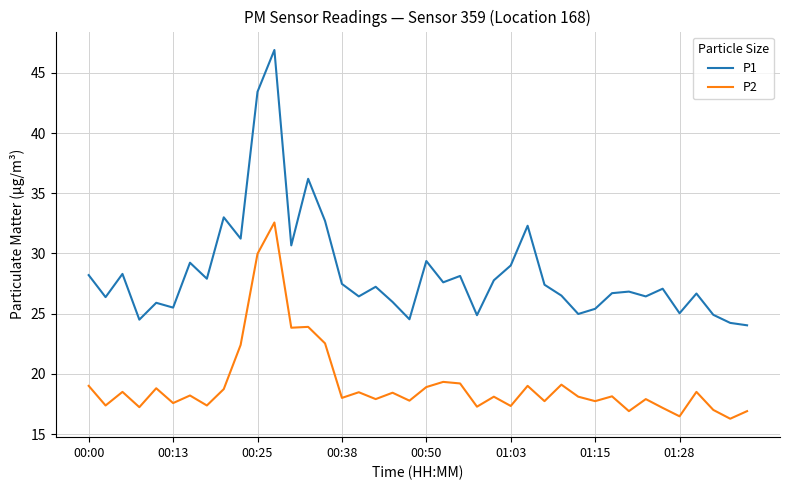

What is the maximum value shown in the chart?

46.9